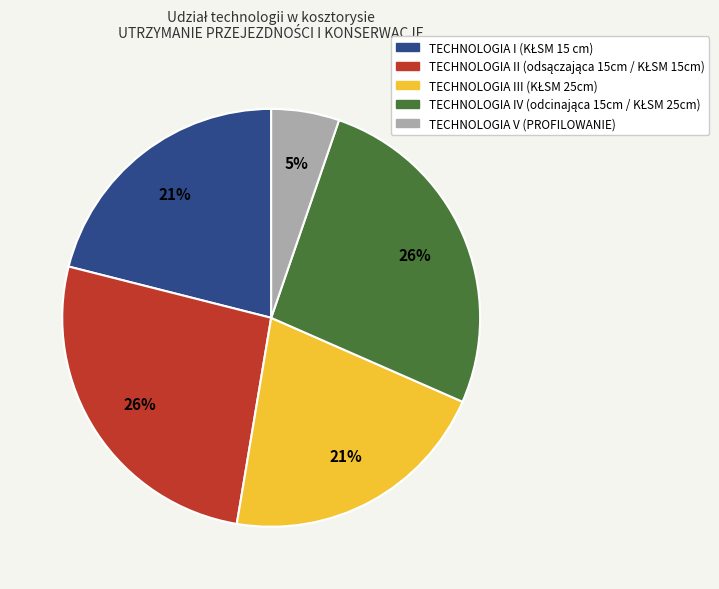

To the nearest percent, what portion does TECHNOLOGIA V (PROFILOWANIE) represent?

5%